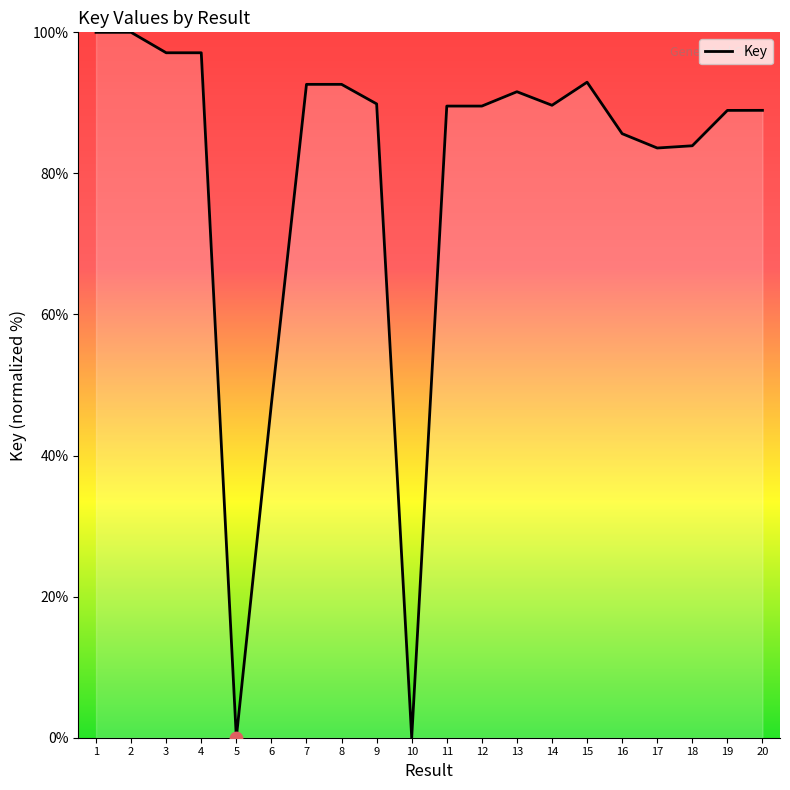

What is the change in value from 18 to 19?

+5.0